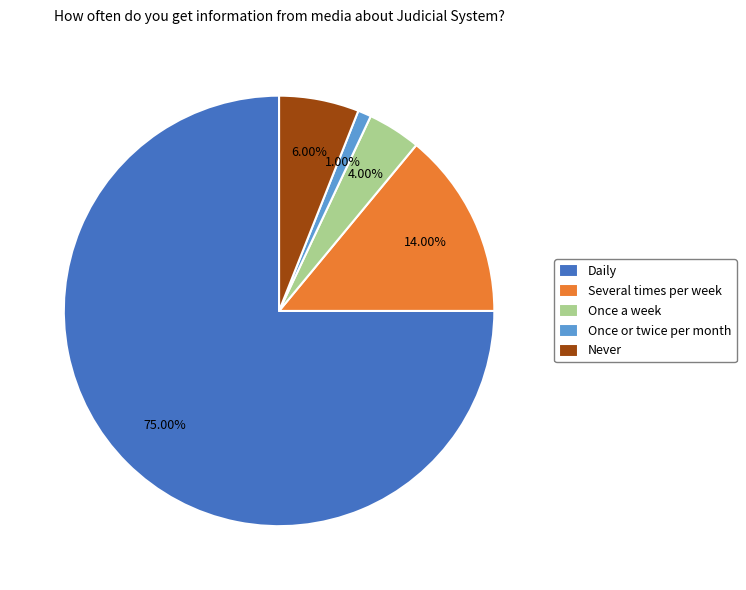

Which has a higher value, Daily or Once a week?

Daily